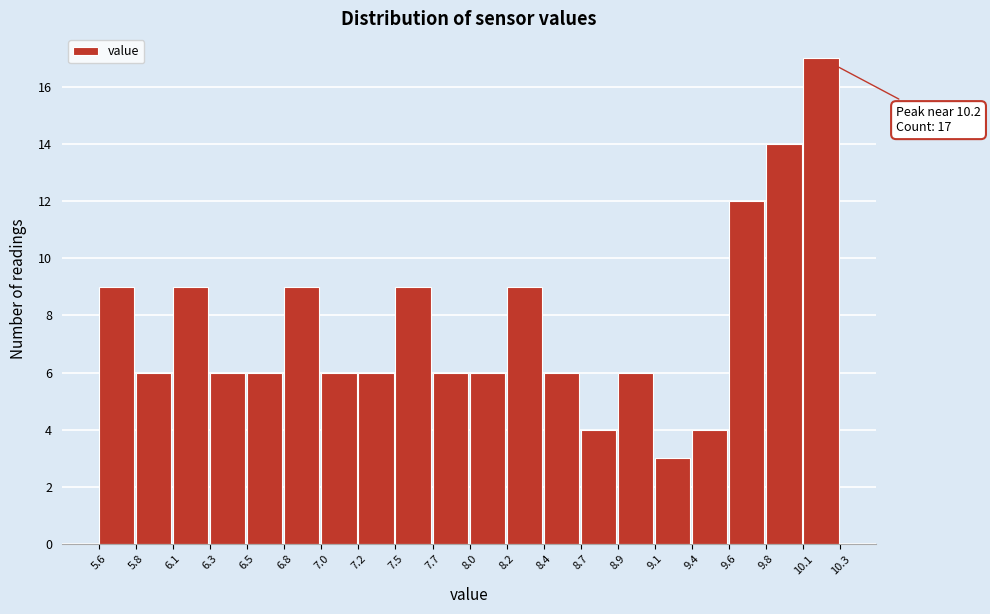

Over which range of the x-axis is the bar tallest?

10.1 to 10.3